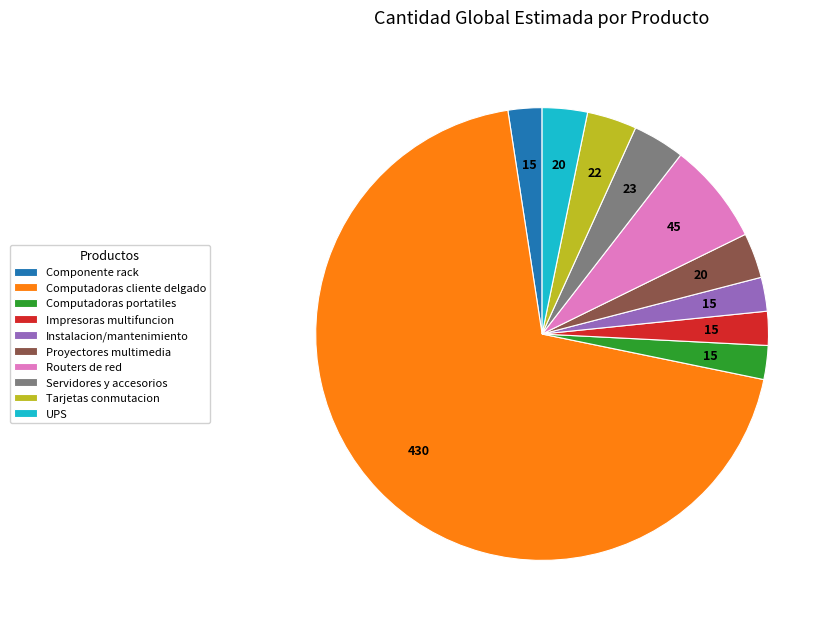

What is the largest slice in the pie chart?

Computadoras cliente delgado